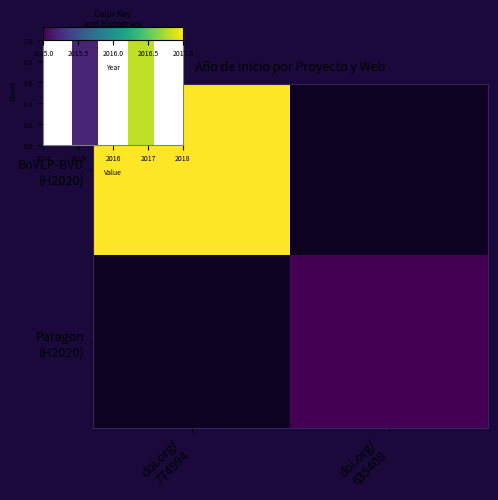

At how many categories does at least one series exceed 2015?

1